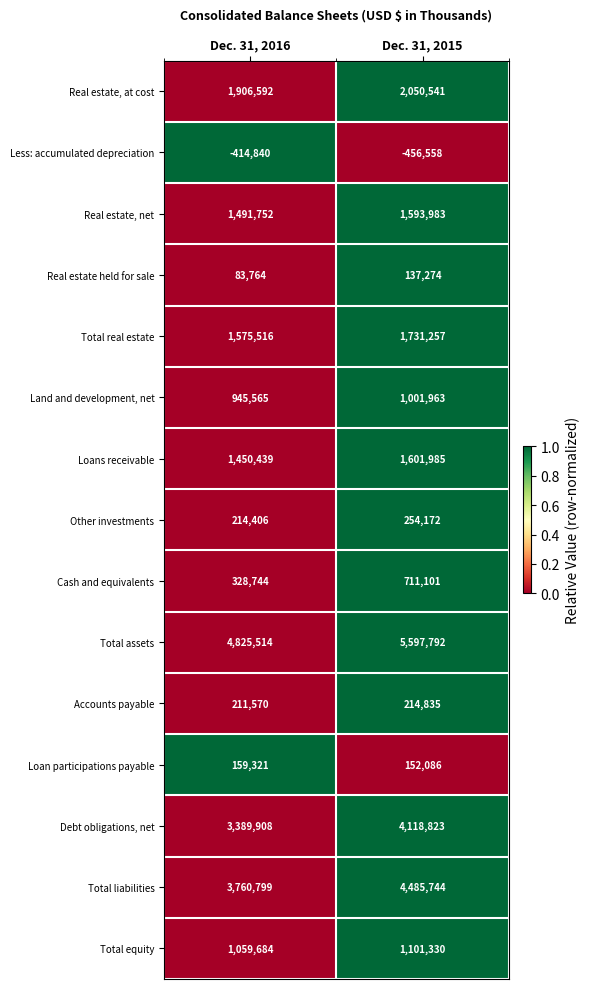

At which label does Loans receivable reach its minimum?

Dec. 31, 2016